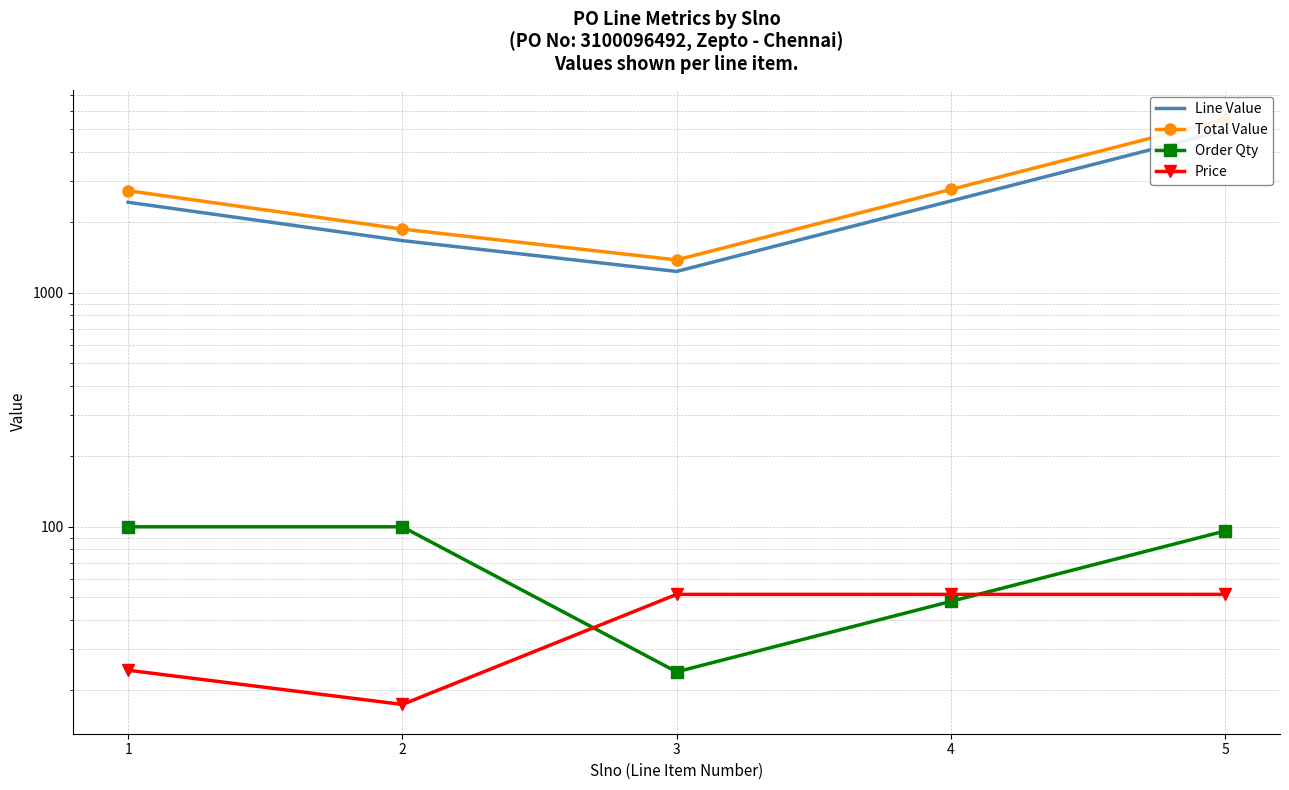

Which series changed the most between 3 and 5?

Total Value